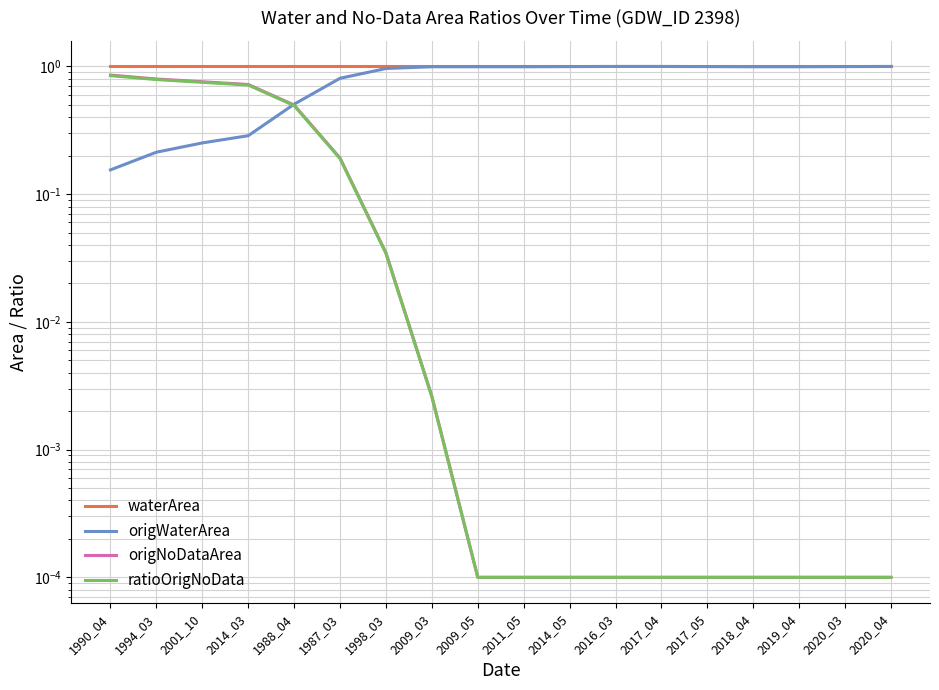

Read the origWaterArea value at 2009_05.

1.0